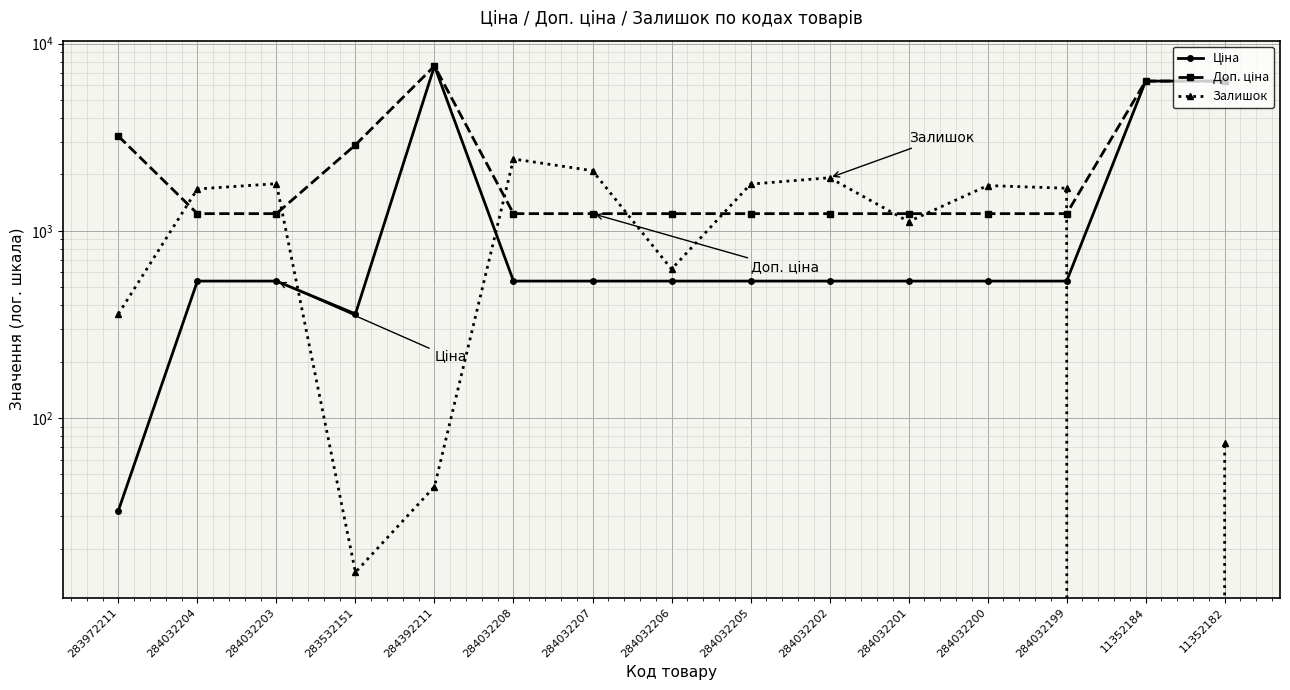

Reading left to right, extract all data points from this chart.

Ціна: 32.0	539.0	539.0	359.9	7596.5	539.0	539.0	539.0	539.0	539.0	539.0	539.0	539.0	6308.8	6308.8
Доп. ціна: 3205.0	1235.4	1235.4	2878.8	7596.5	1235.4	1235.4	1235.4	1235.4	1235.4	1235.4	1235.4	1235.4	6308.8	6308.8
Залишок: 360.0	1674.0	1786.0	15.0	43.0	2419.0	2096.0	624.0	1776.0	1921.0	1120.0	1745.0	1688.0	0.0	74.0